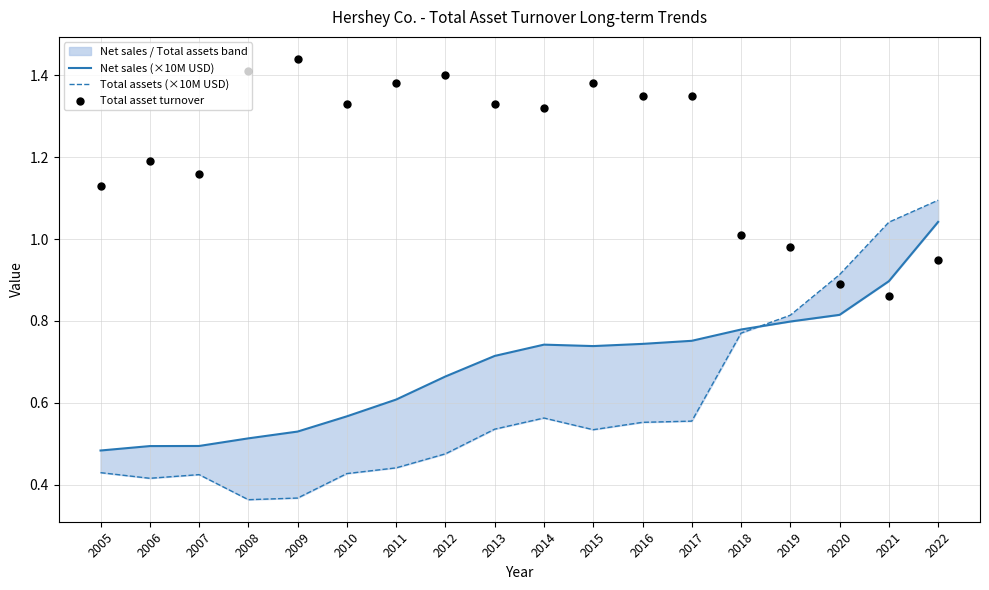

Which series contains the highest Y value?

Total asset turnover